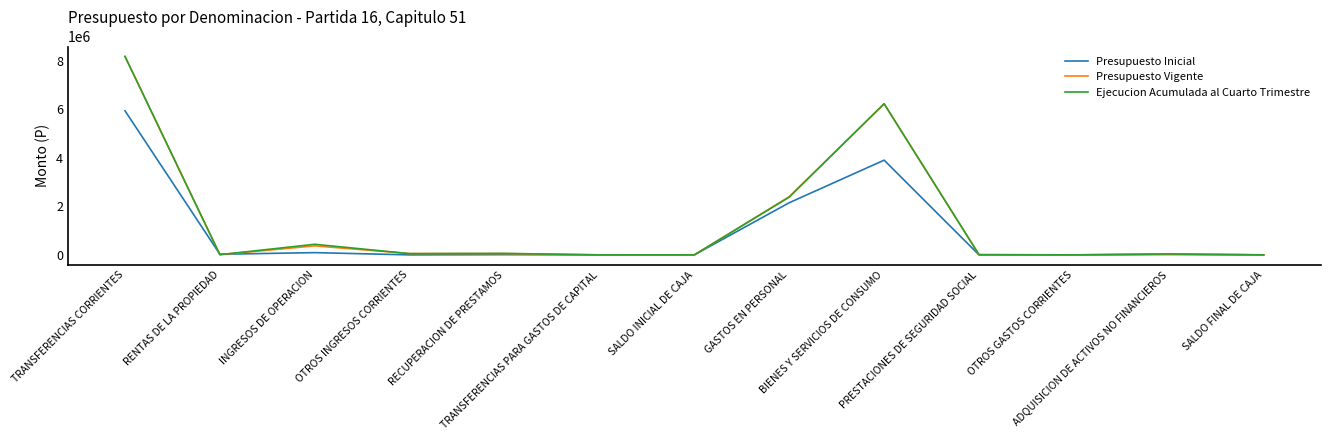

Which series has the largest range (max minus min)?

Ejecucion Acumulada al Cuarto Trimestre